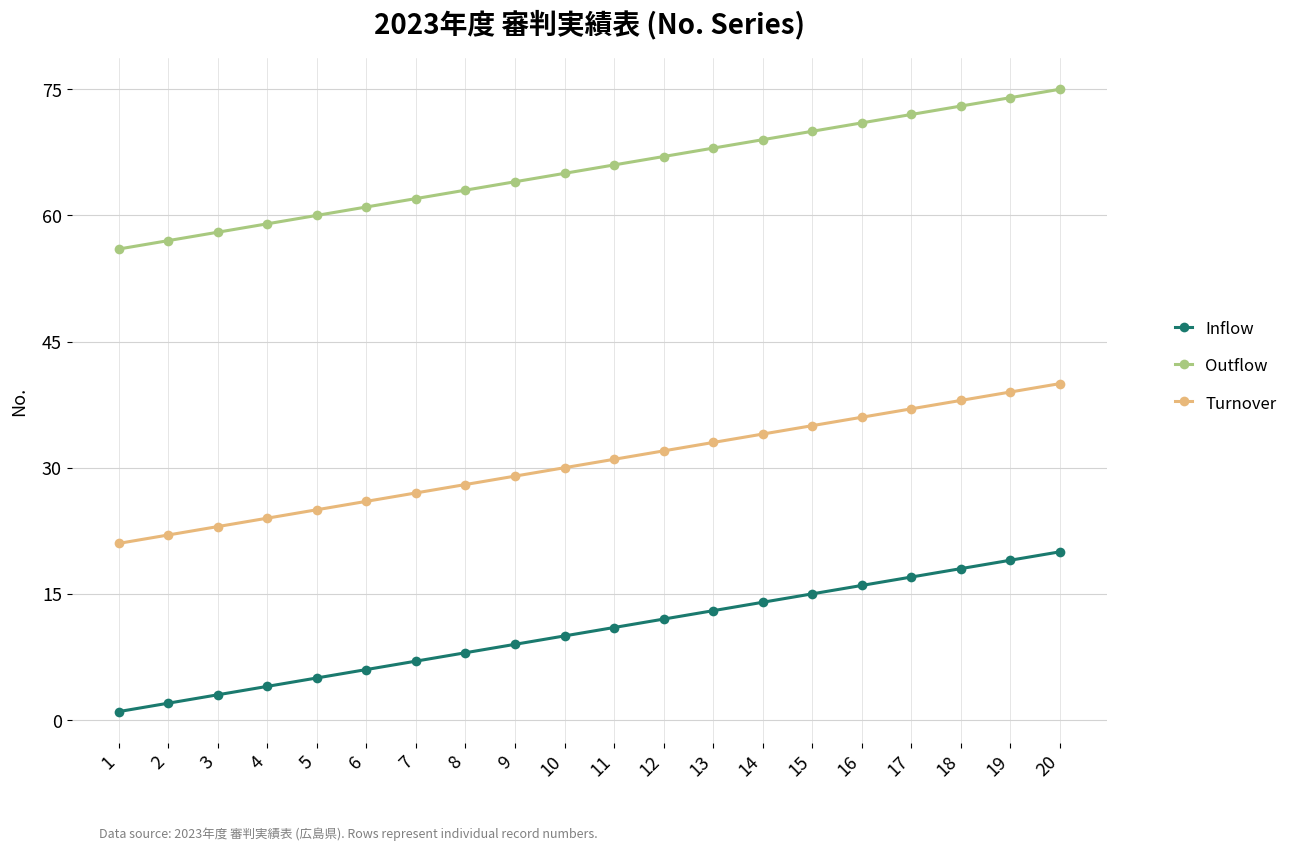

At which category is the sum across all series the highest?

20